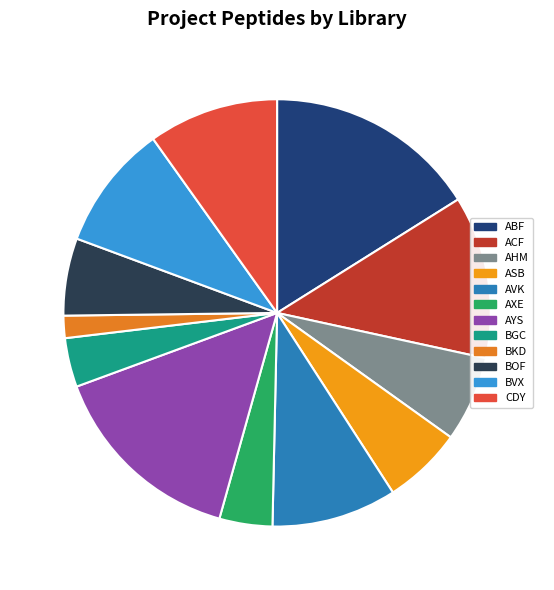

Which slice is the largest?

ABF